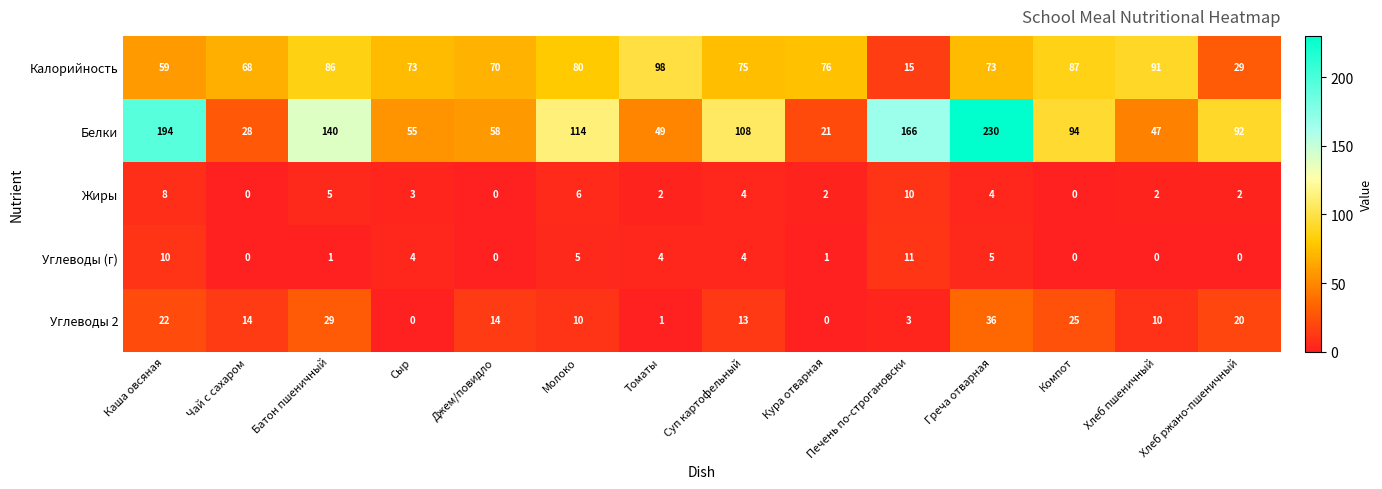

What is the difference between the Углеводы 2 values at Чай с сахаром and Греча отварная?

22